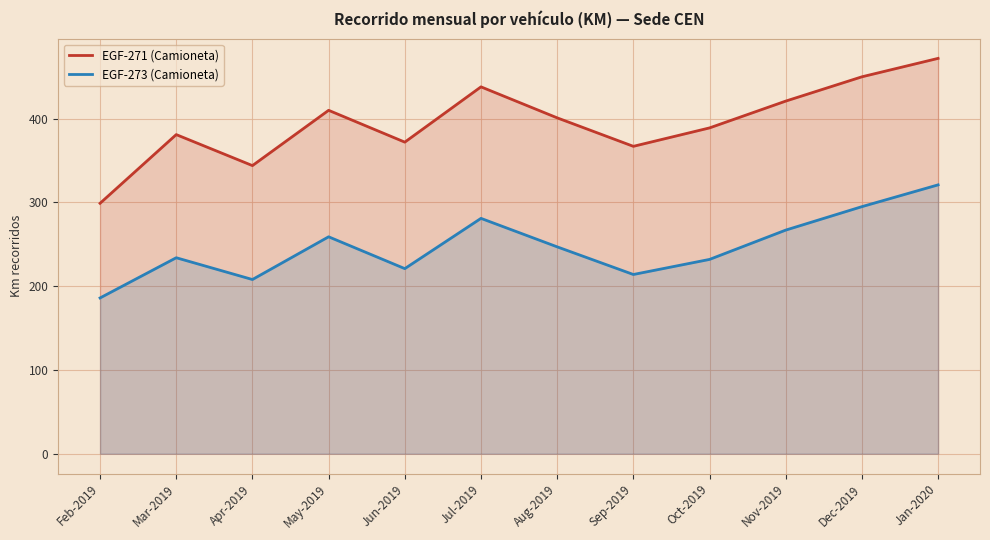

How many categories are shown in the chart?

12